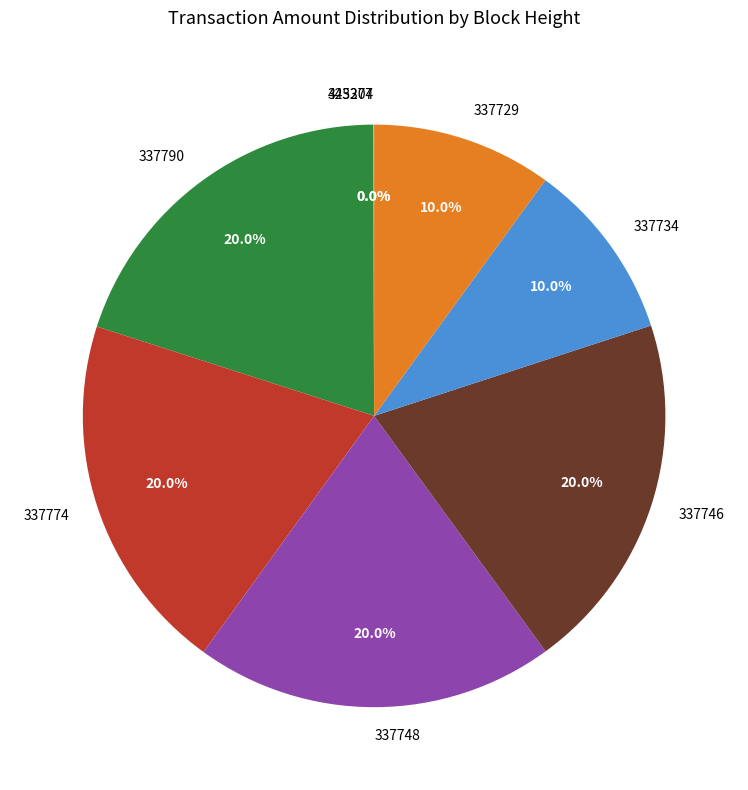

To the nearest percent, what percentage of the pie is 337746?

20%